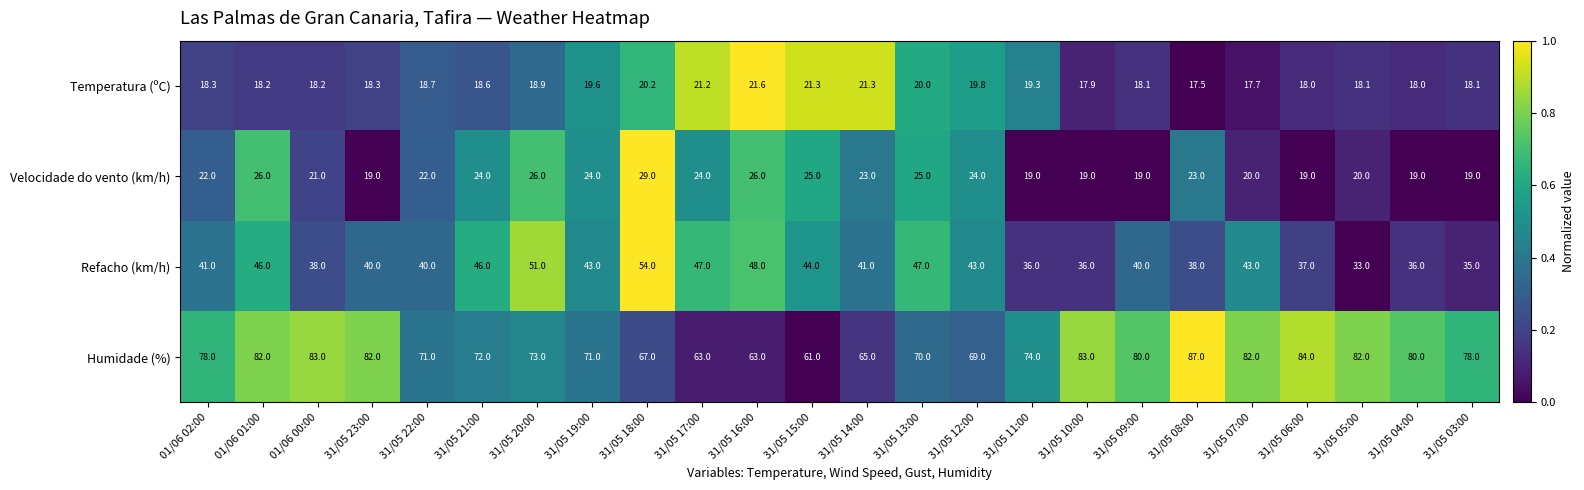

What is the total value across all series at 31/05 21:00?

160.6